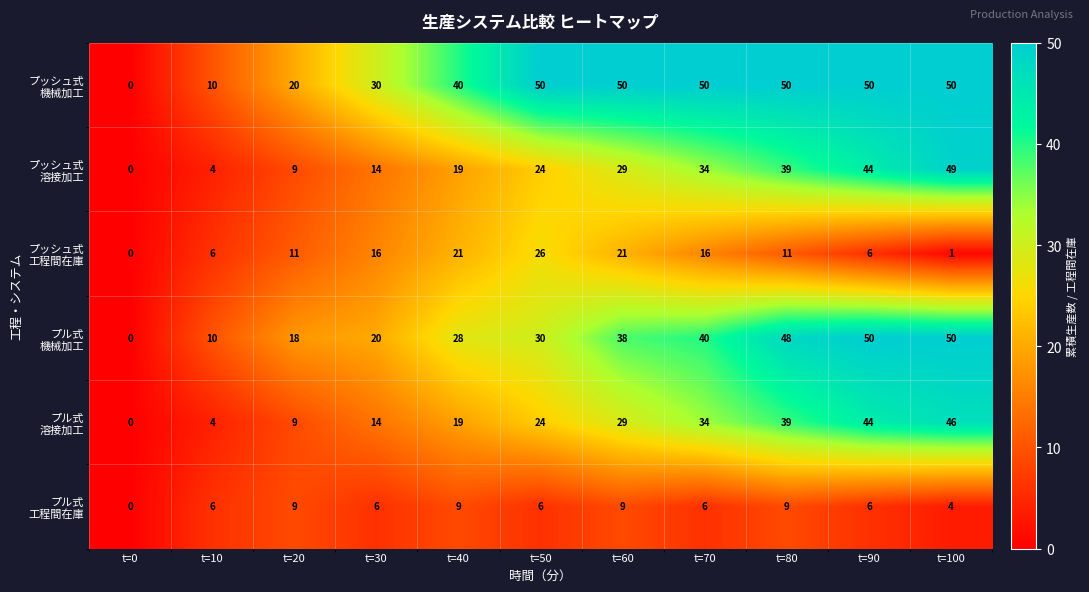

What is the total value across all series at t=70?

180